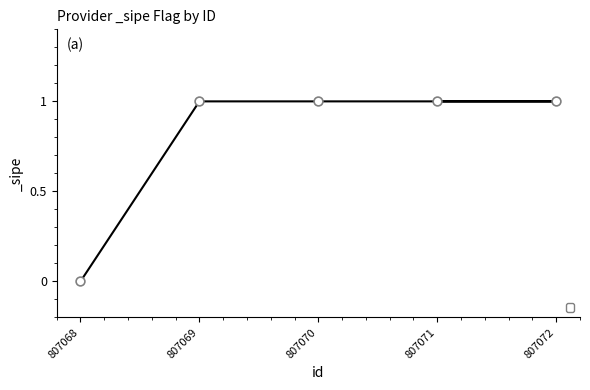

Which has a higher value, 807068 or 807069?

807069